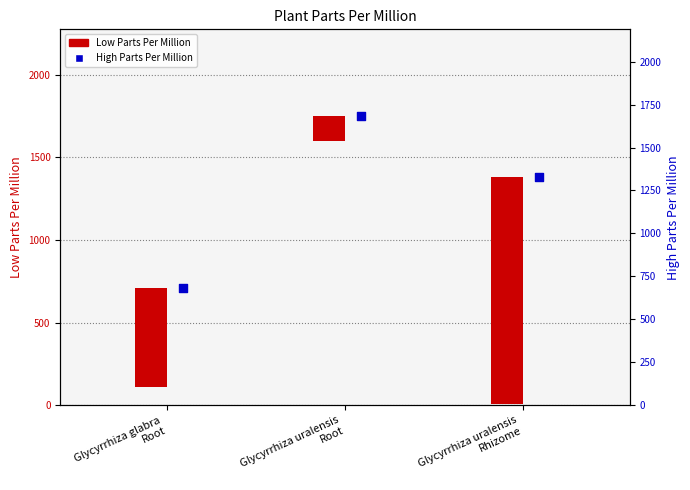

Which has a higher value, Glycyrrhiza uralensis
Root or Glycyrrhiza uralensis
Rhizome?

Glycyrrhiza uralensis
Root